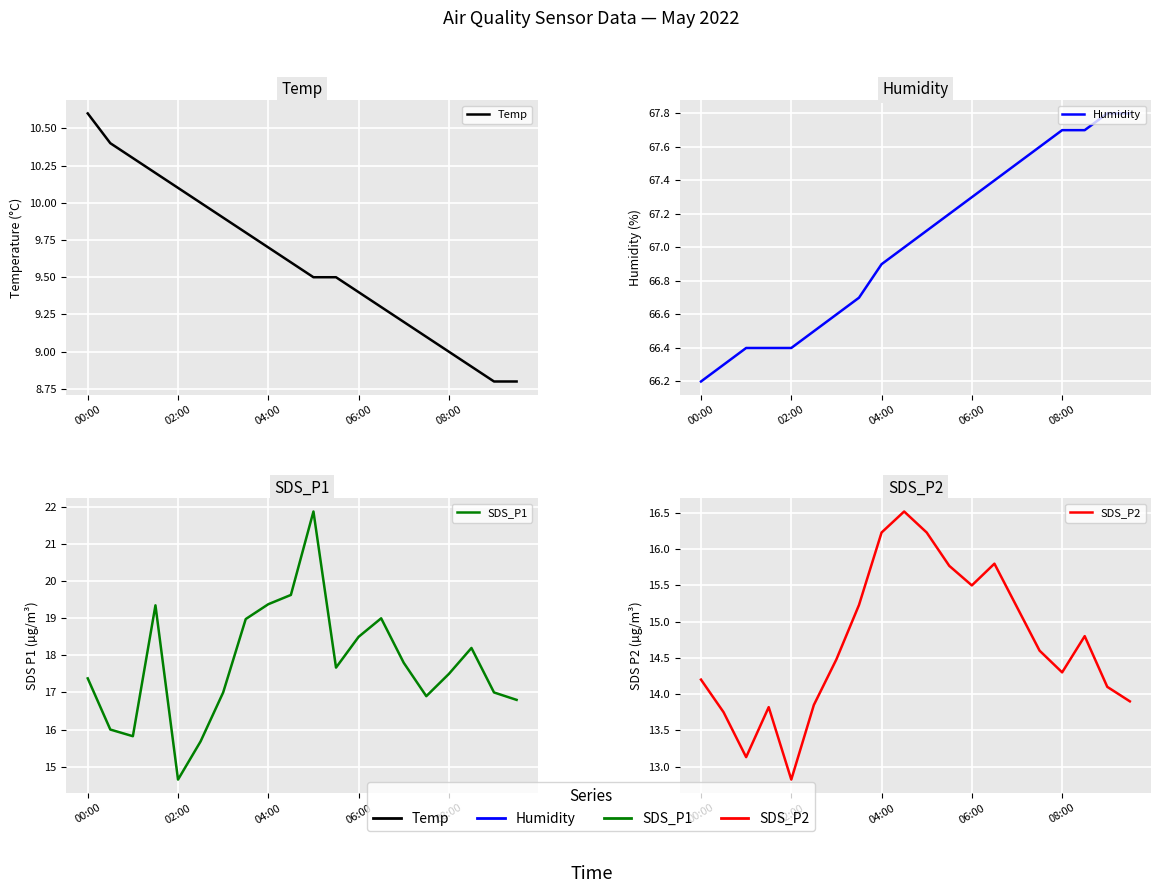

Which series changed the most between 5 and 8?

SDS_P1